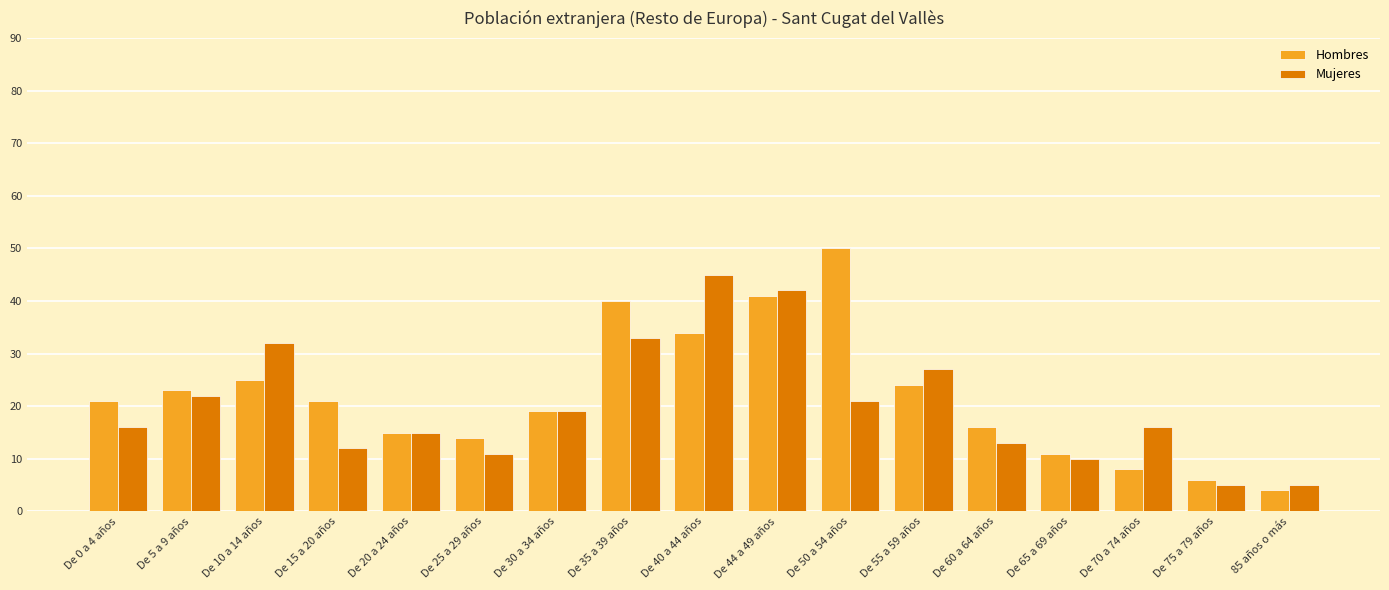

Which series has the widest spread of values?

Hombres